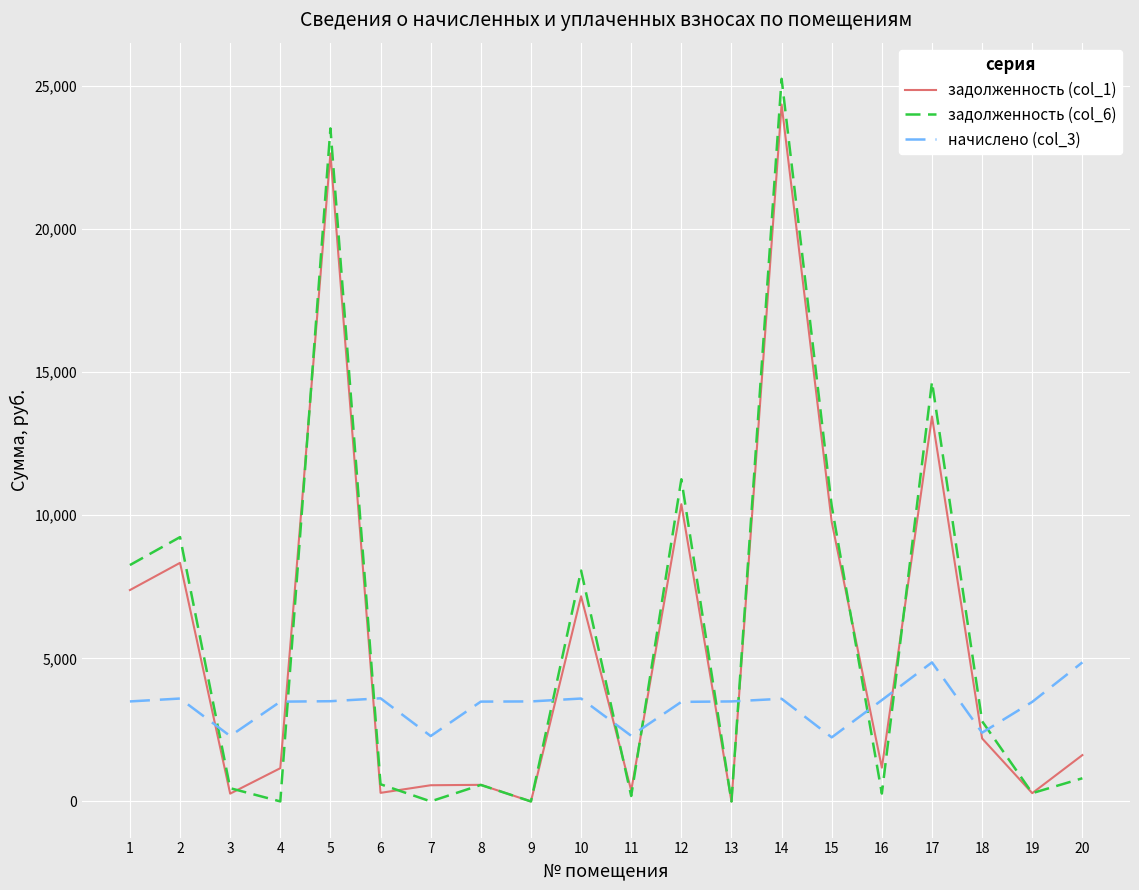

Is the value of начислено (col_3) at 18 greater than the value of задолженность (col_6) at 6?

Yes